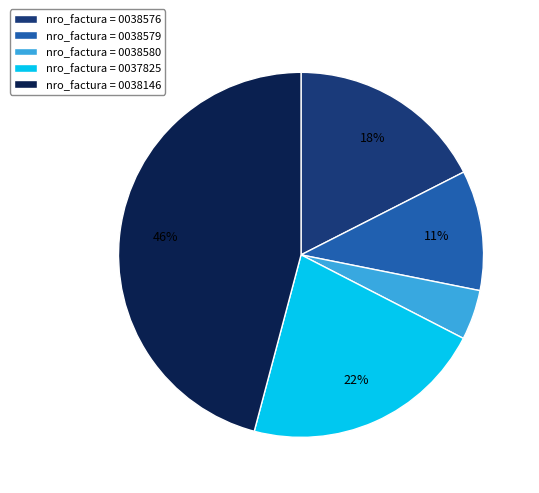

What percentage is the nro_factura = 0038579 slice, to the nearest percent?

11%